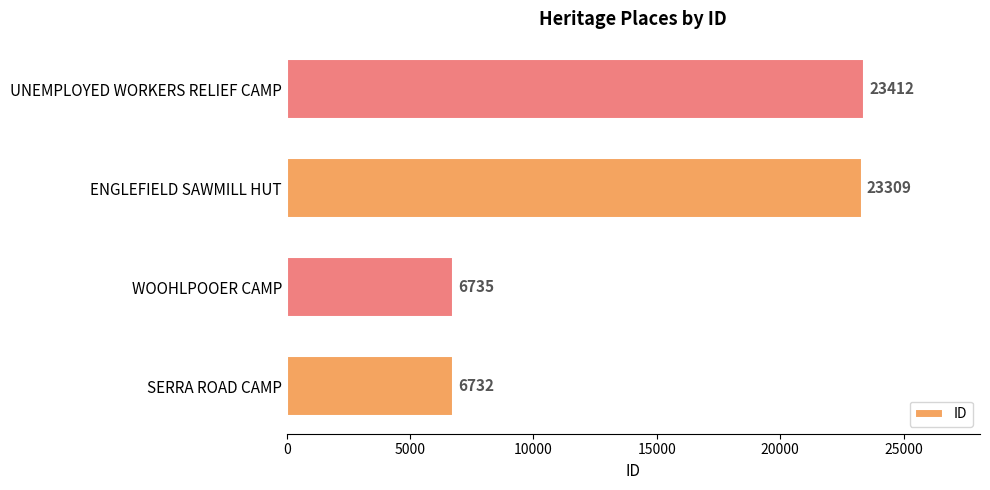

At which label is the value closest to 15072?

ENGLEFIELD SAWMILL HUT